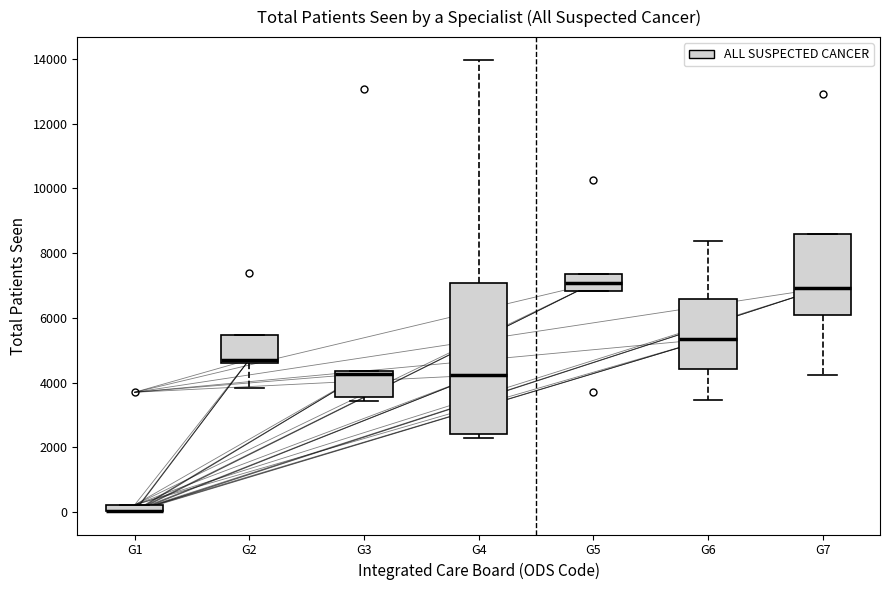

Where is the lower edge of the box for G7 on the y-axis? The values are not printed on the chart, so give them approximately, as read against the axis.

6000